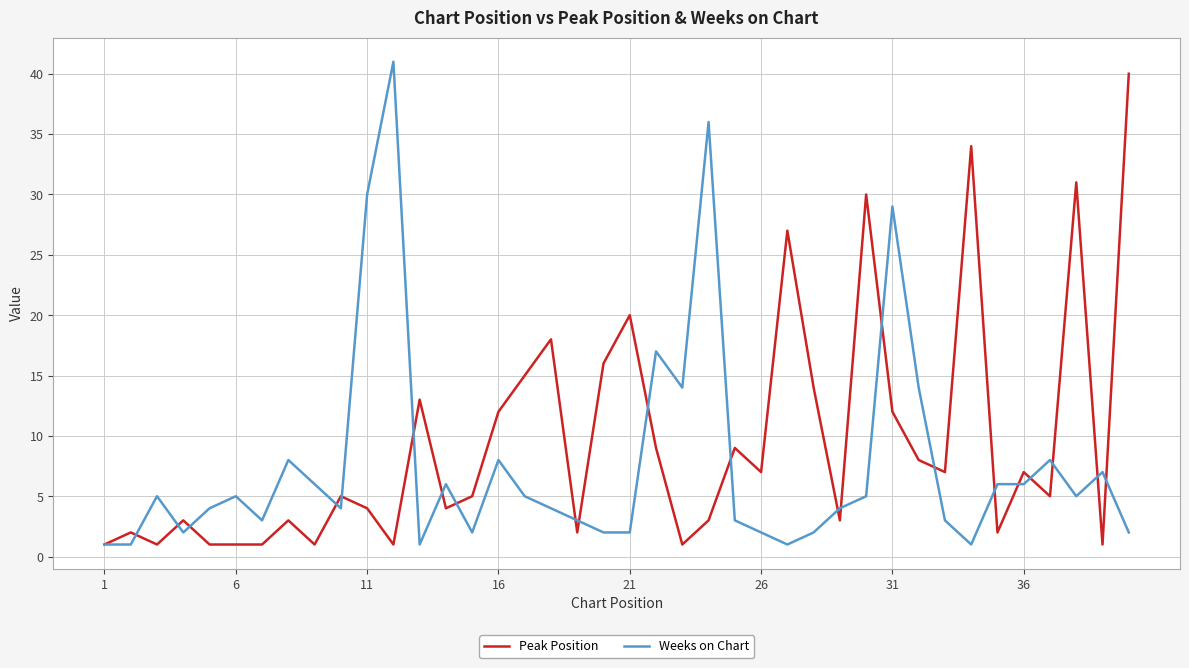

What is the maximum value for Peak Position?

40